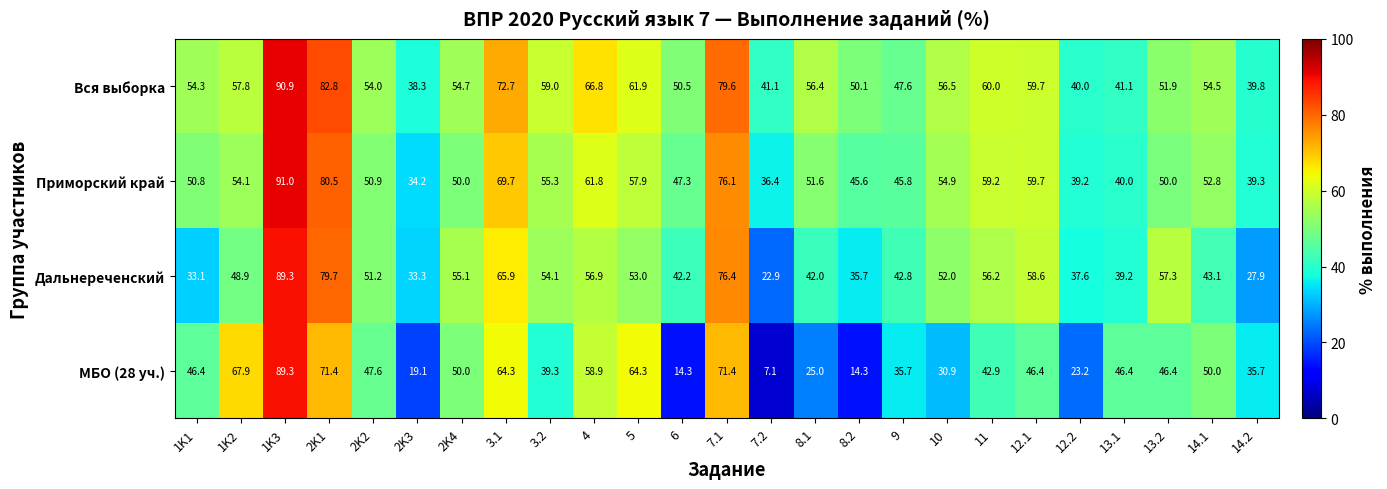

What is the sum of all МБО (28 уч.) values?

1108.2